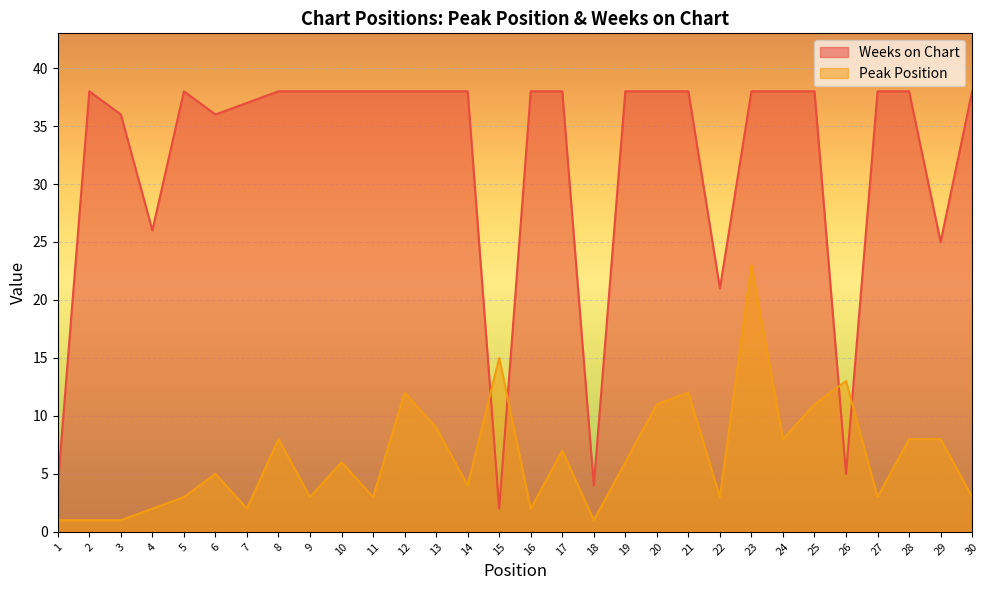

List the labels in order of Peak Position value, largest first.

23, 15, 26, 12, 21, 20, 25, 13, 8, 24, 28, 29, 17, 10, 19, 6, 14, 5, 9, 11, 22, 27, 30, 4, 7, 16, 1, 2, 3, 18